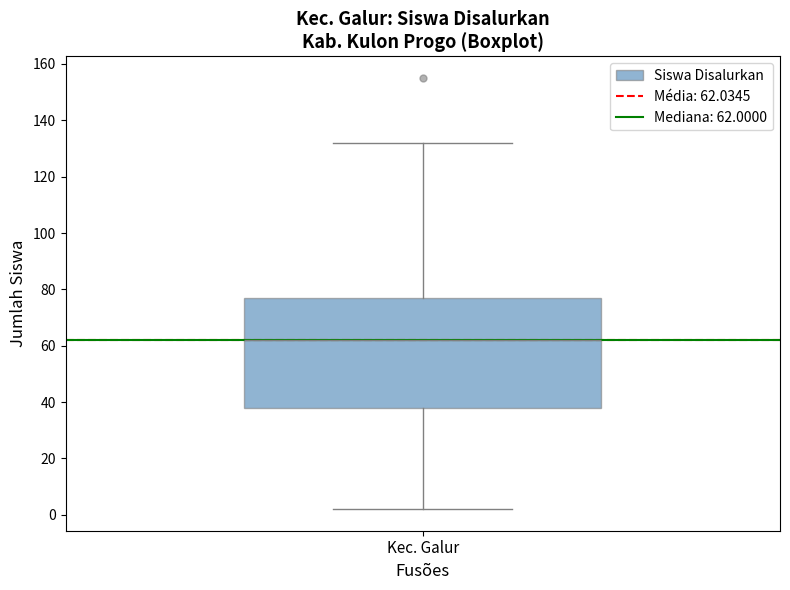

Read this box plot against the y-axis: the position of the median line, the range covered by the box, and the ends of both whiskers. The values are not printed on the chart, so give them approximately, as read against the axis.

median 62, box 38 to 78, whiskers 2 to 132